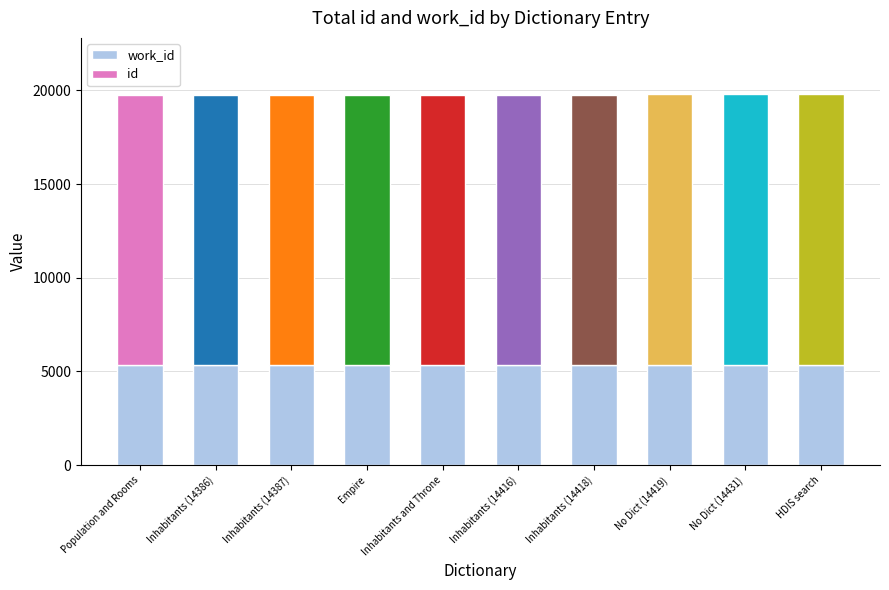

What is the total value across all series at Population and Rooms?

19749